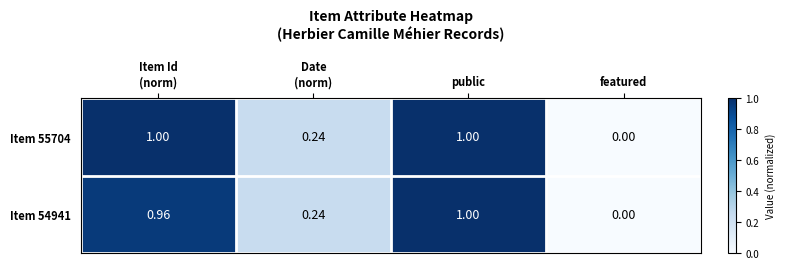

Which label corresponds to the smallest value in the chart?

featured